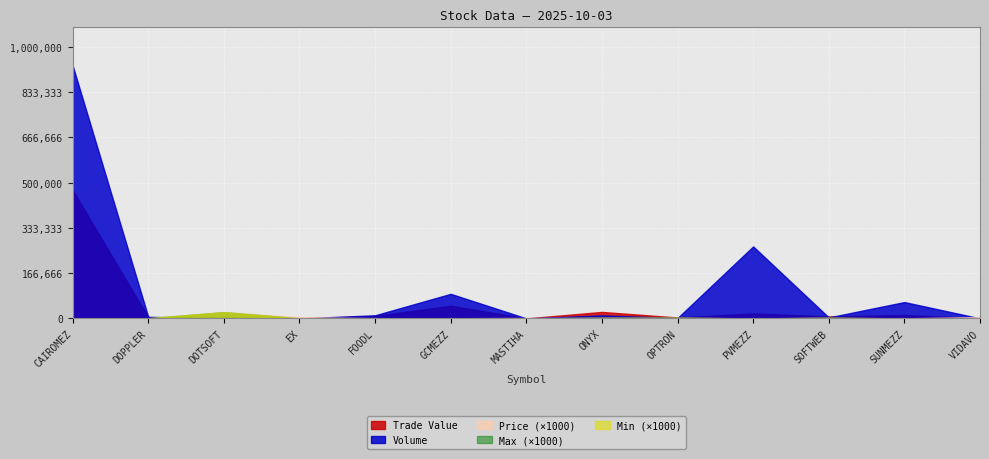

Is it true that Volume equals 106803.3 at SUNMEZZ?

False